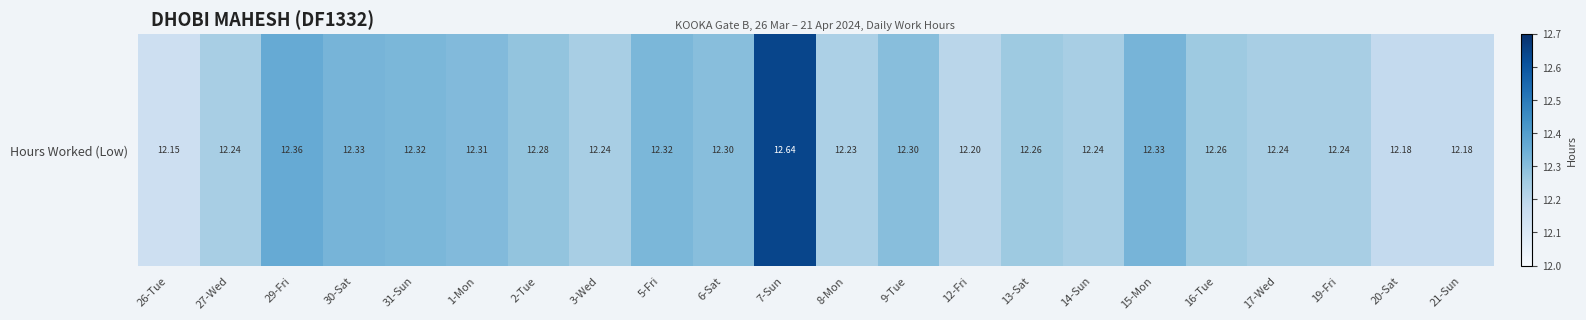

Reading left to right, transcribe all the data shown in this chart.

12.2	12.2	12.4	12.3	12.3	12.3	12.3	12.2	12.3	12.3	12.6	12.2	12.3	12.2	12.3	12.2	12.3	12.3	12.2	12.2	12.2	12.2